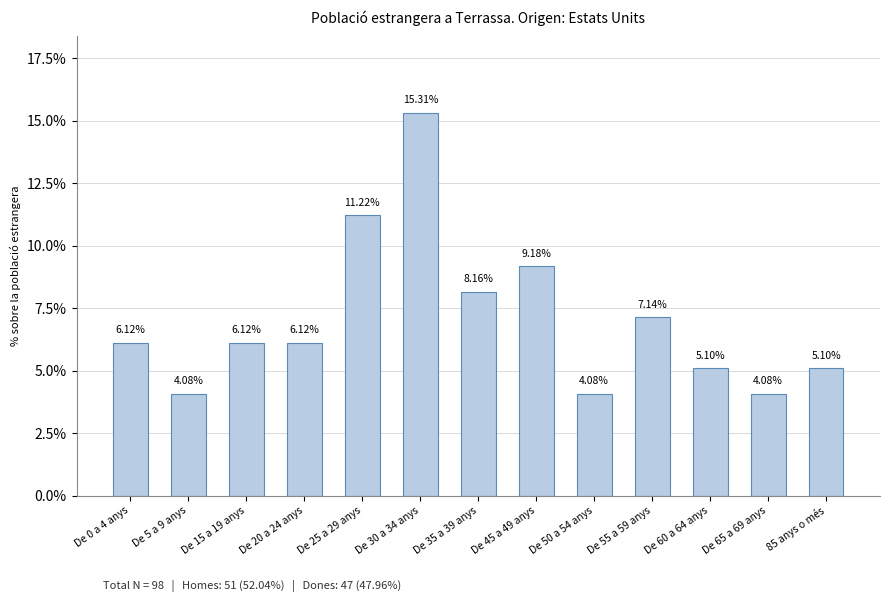

What is the ratio of the value at De 5 a 9 anys to the value at De 30 a 34 anys?

0.3